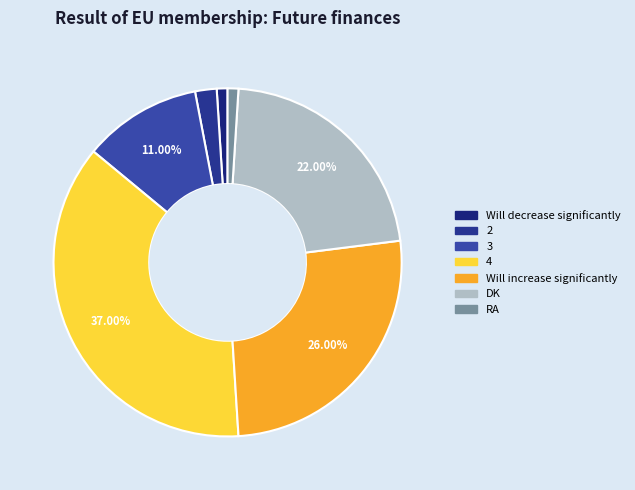

What percentage do Will decrease significantly and Will increase significantly together represent?

27.0%